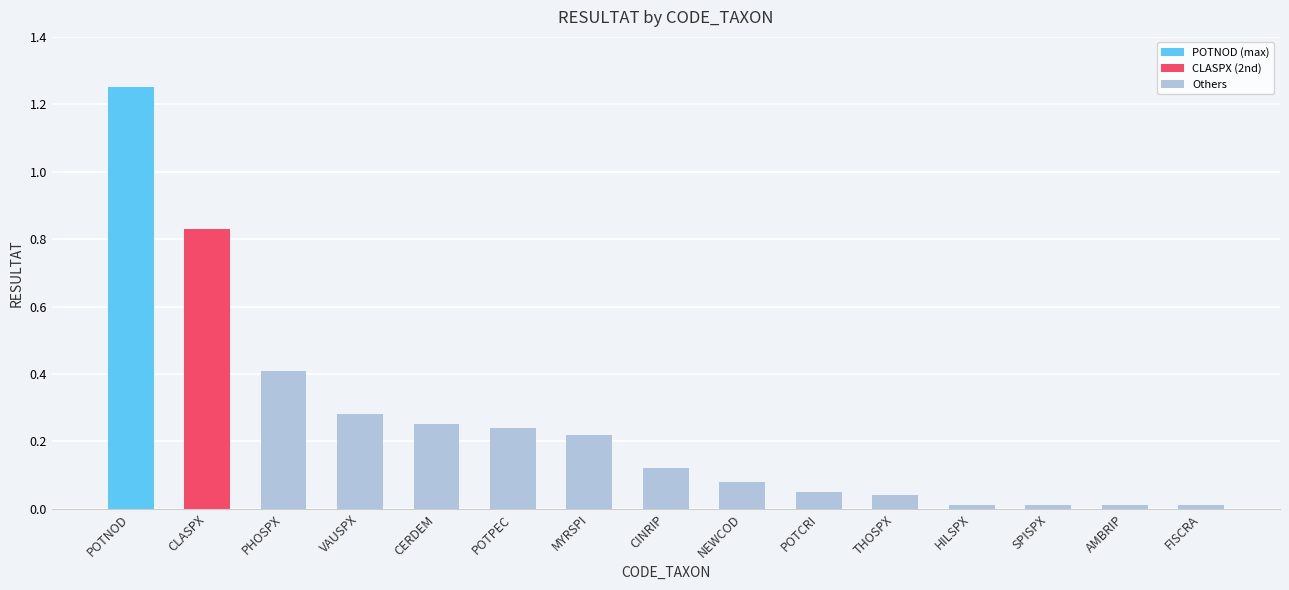

Reading right to left, list all the values displayed in this chart.

0.0	0.0	0.0	0.0	0.0	0.1	0.1	0.1	0.2	0.2	0.2	0.3	0.4	0.8	1.2